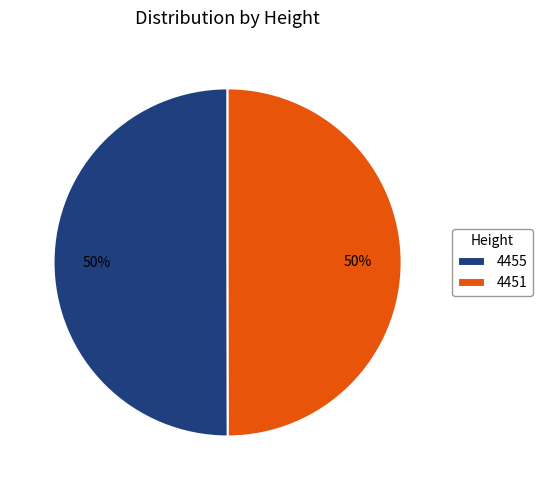

Is the sum of 4455 and 4451 greater than half?

Yes